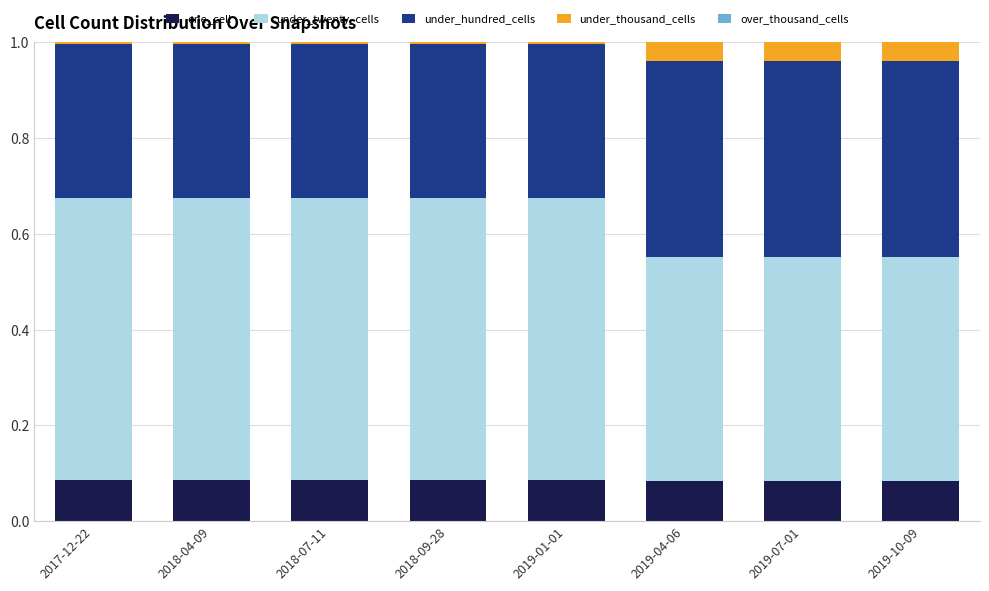

What is the total value across all series at 2019-07-01?

1.0